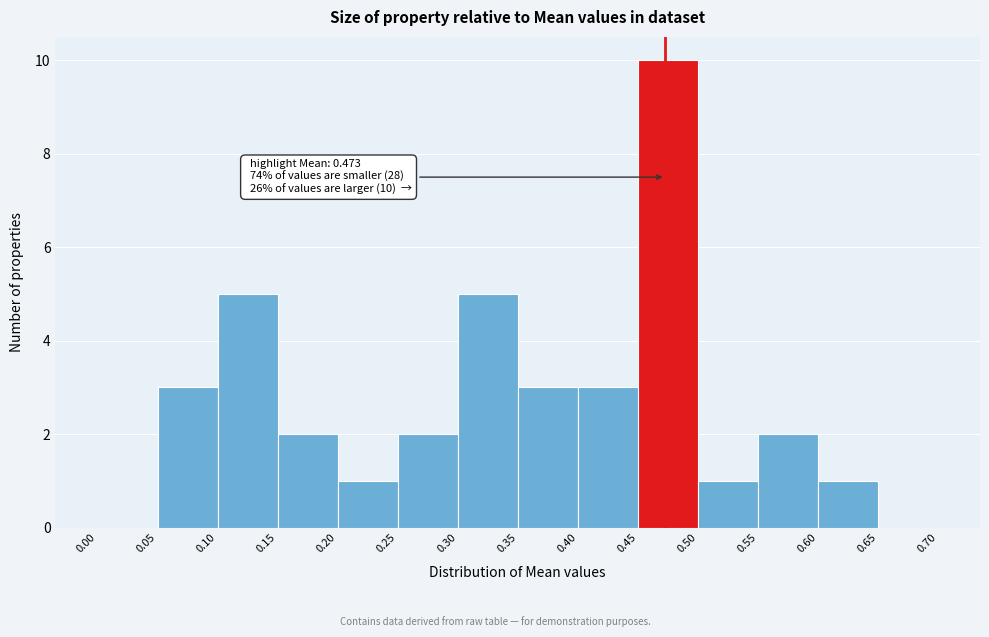

Over which range of the x-axis is the bar tallest?

0.45 to 0.50